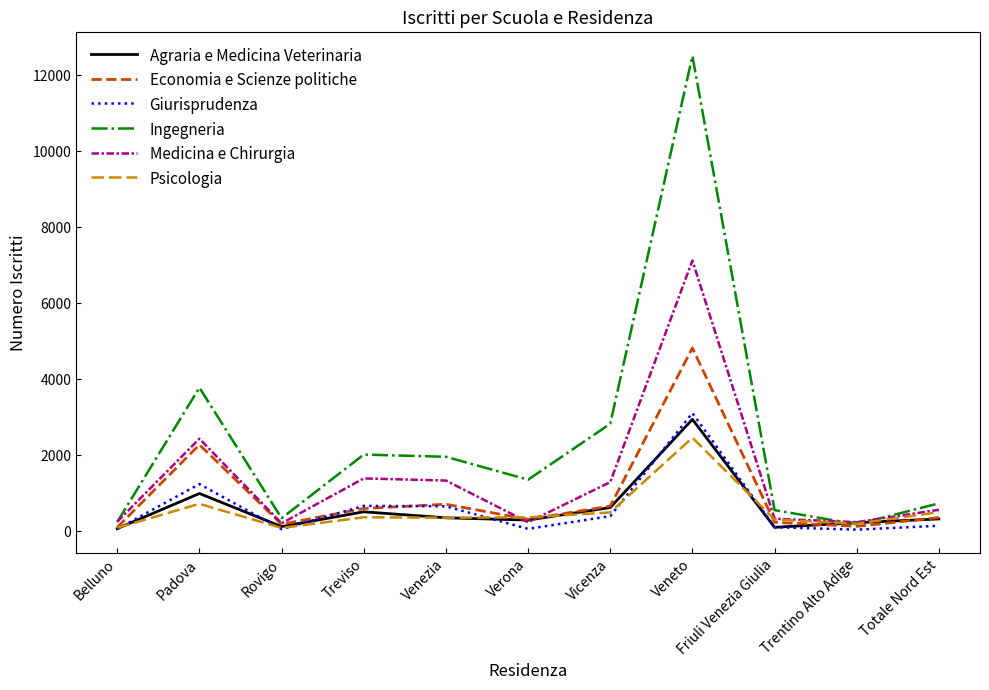

Which category has the highest value across all series?

Veneto